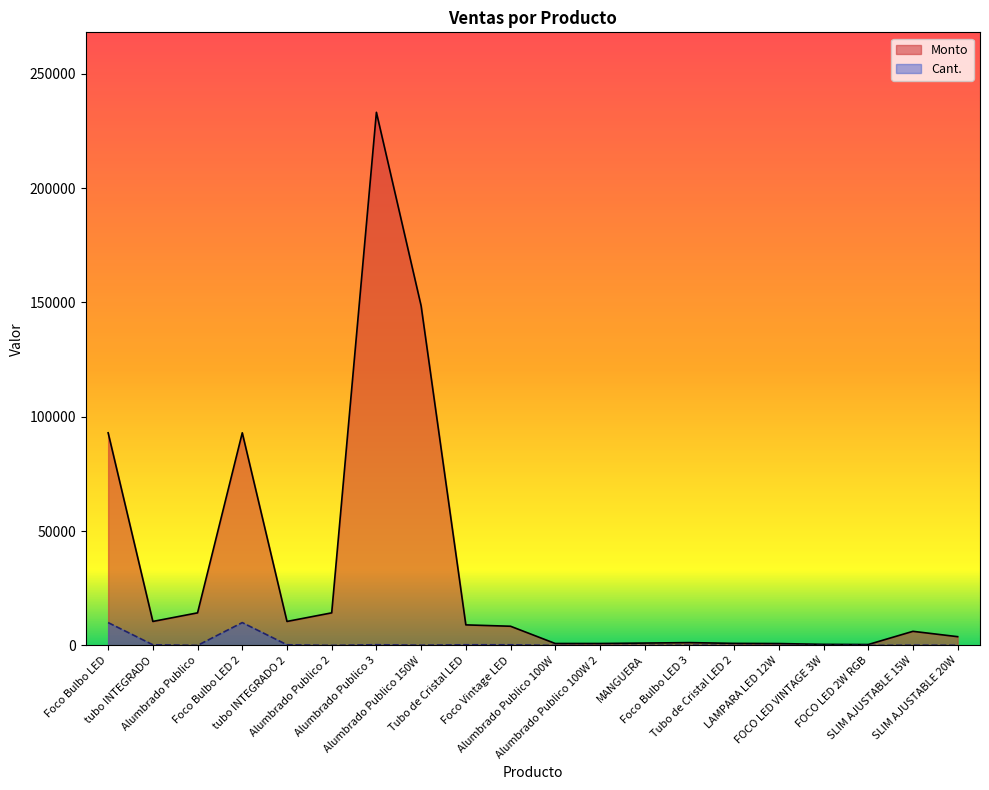

Which series has the widest spread of values?

Monto